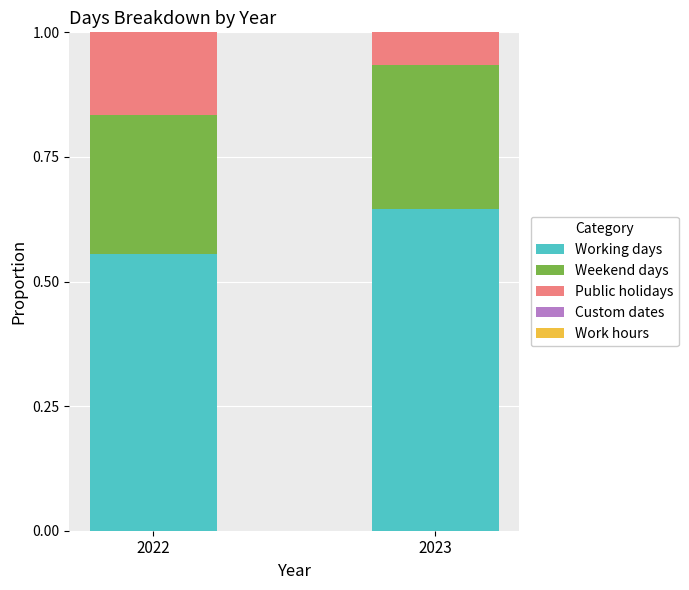

What is the sum of all Working days values?

1.2